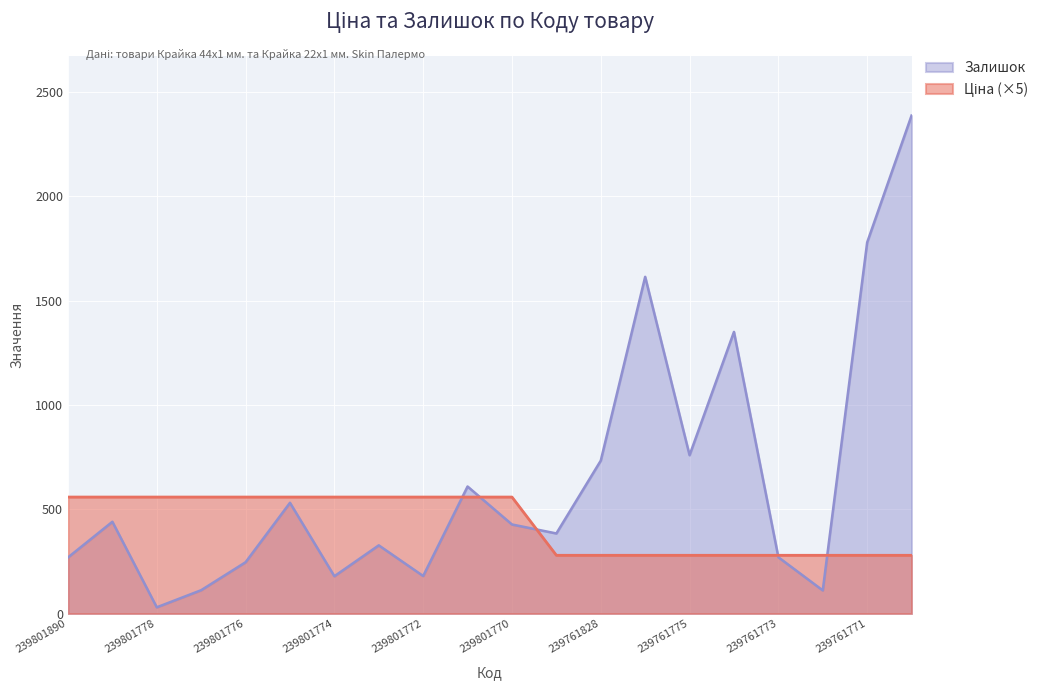

At which category does Залишок reach its first local peak?

239801828